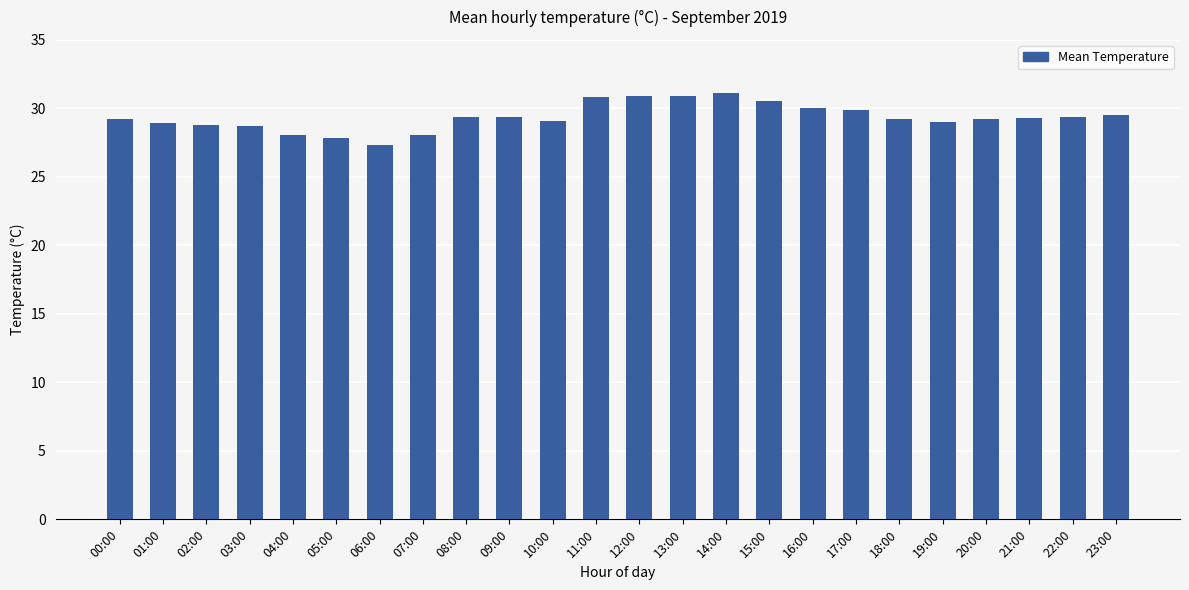

What is the change in value from 09:00 to 20:00?

-0.2